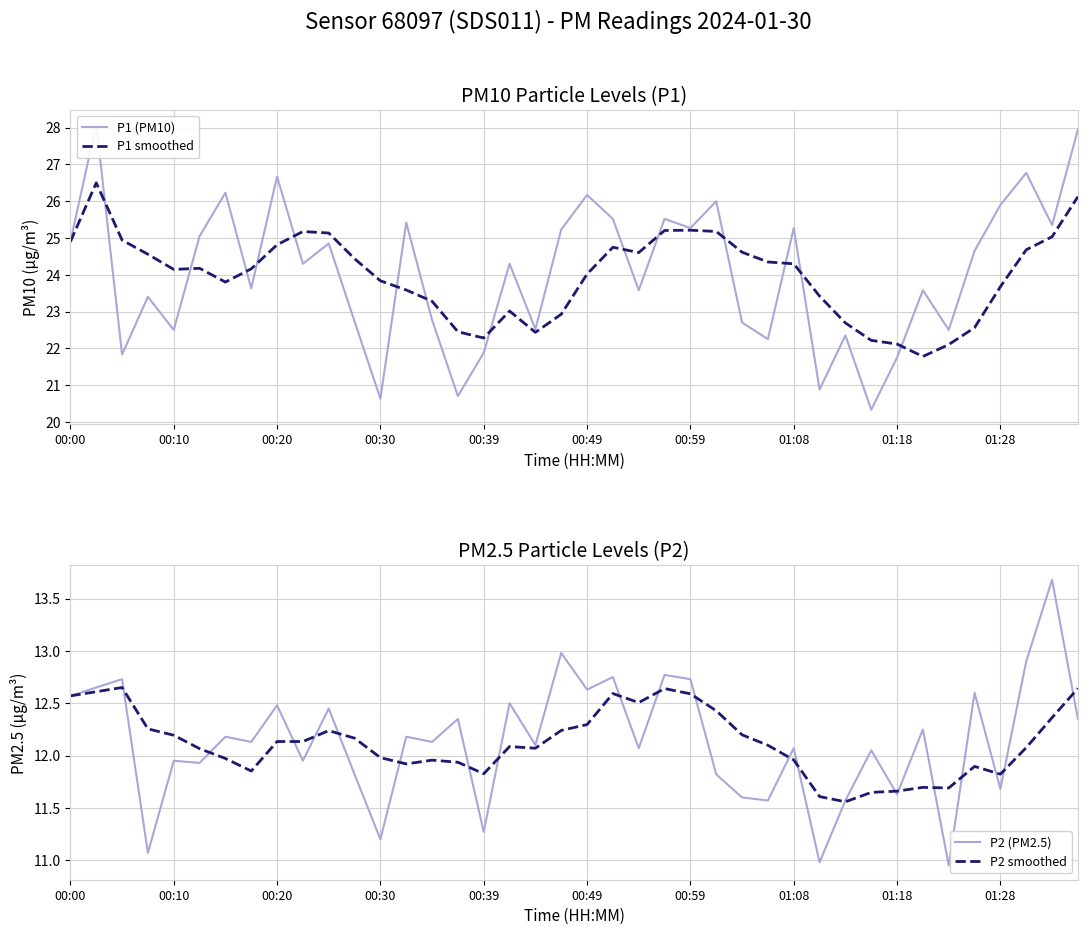

What is the value of the P2 (PM2.5) point at the 10th from the left?

11.9